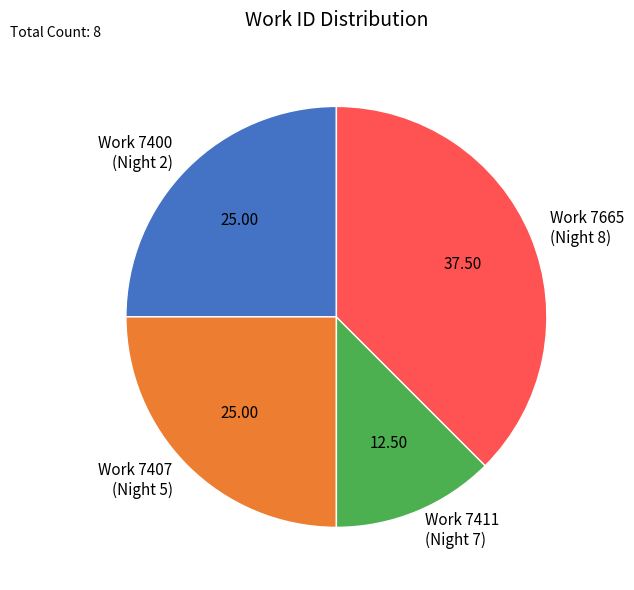

Does Work 7400 (Night 2) represent more than half of the total?

No